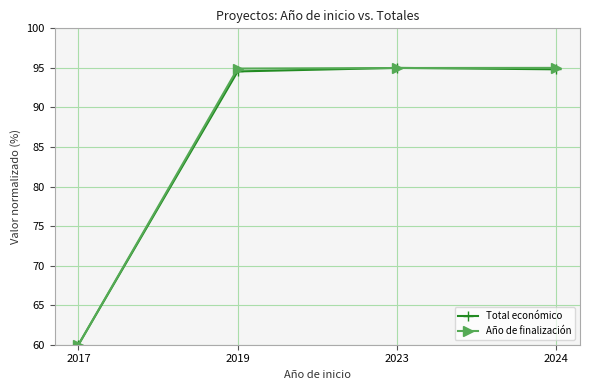

What is the spread (max minus min) of values at 2019?

0.4